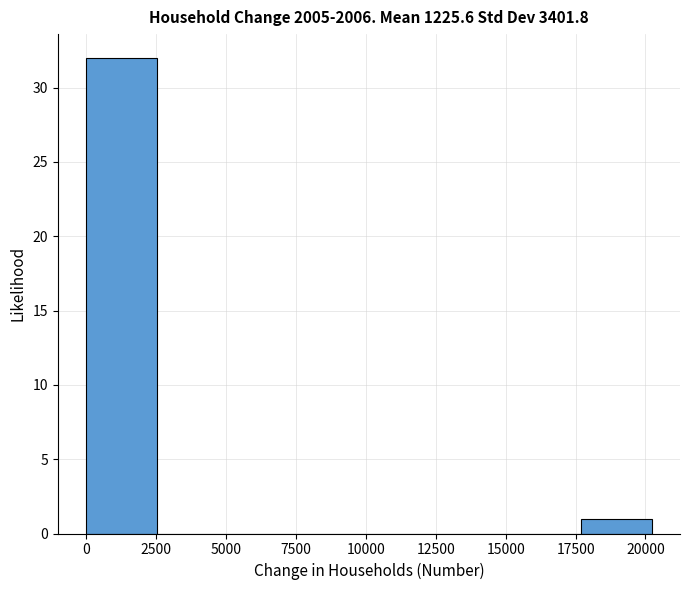

How tall is the bar that spans 0 to 2500 on the x-axis? Neither the bar edges nor the heights are printed on the chart, so give them approximately, as read against the axes.

32